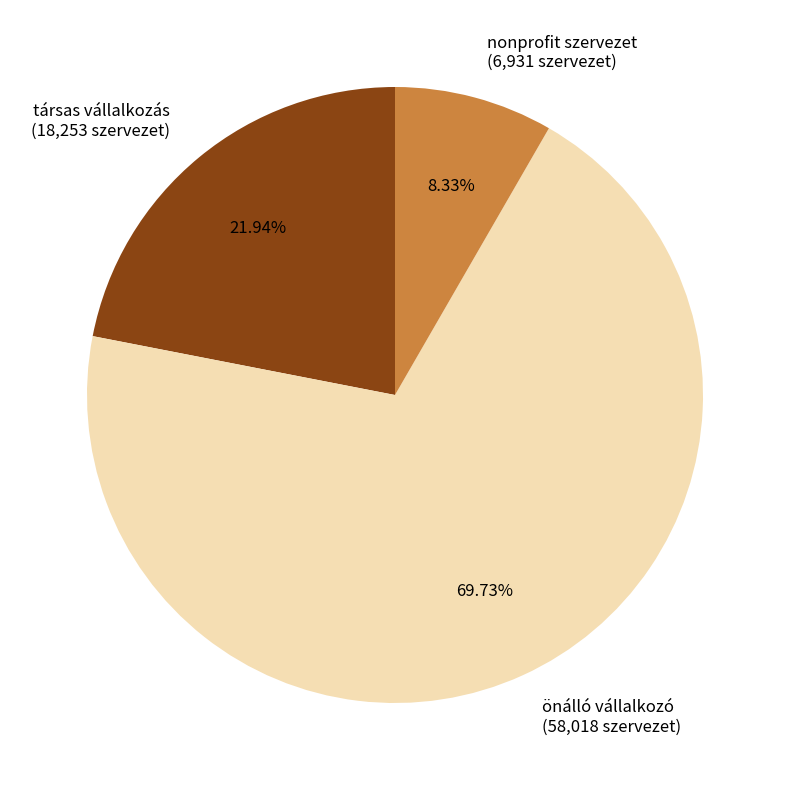

Count the number of slices in the pie.

3